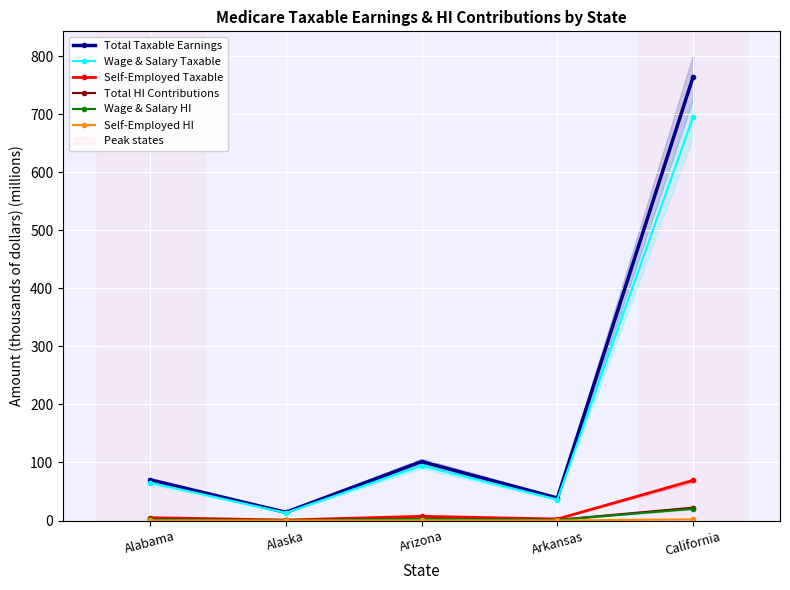

The value of Self-Employed Taxable at Alaska is 1.5. True or false?

False